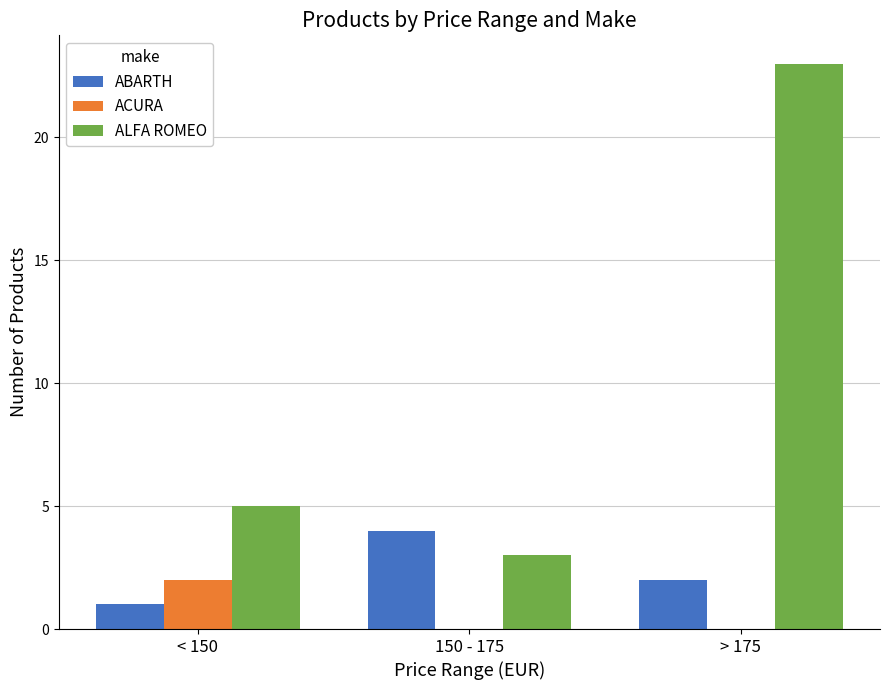

Is it true that ABARTH equals 4 at 150 - 175?

True